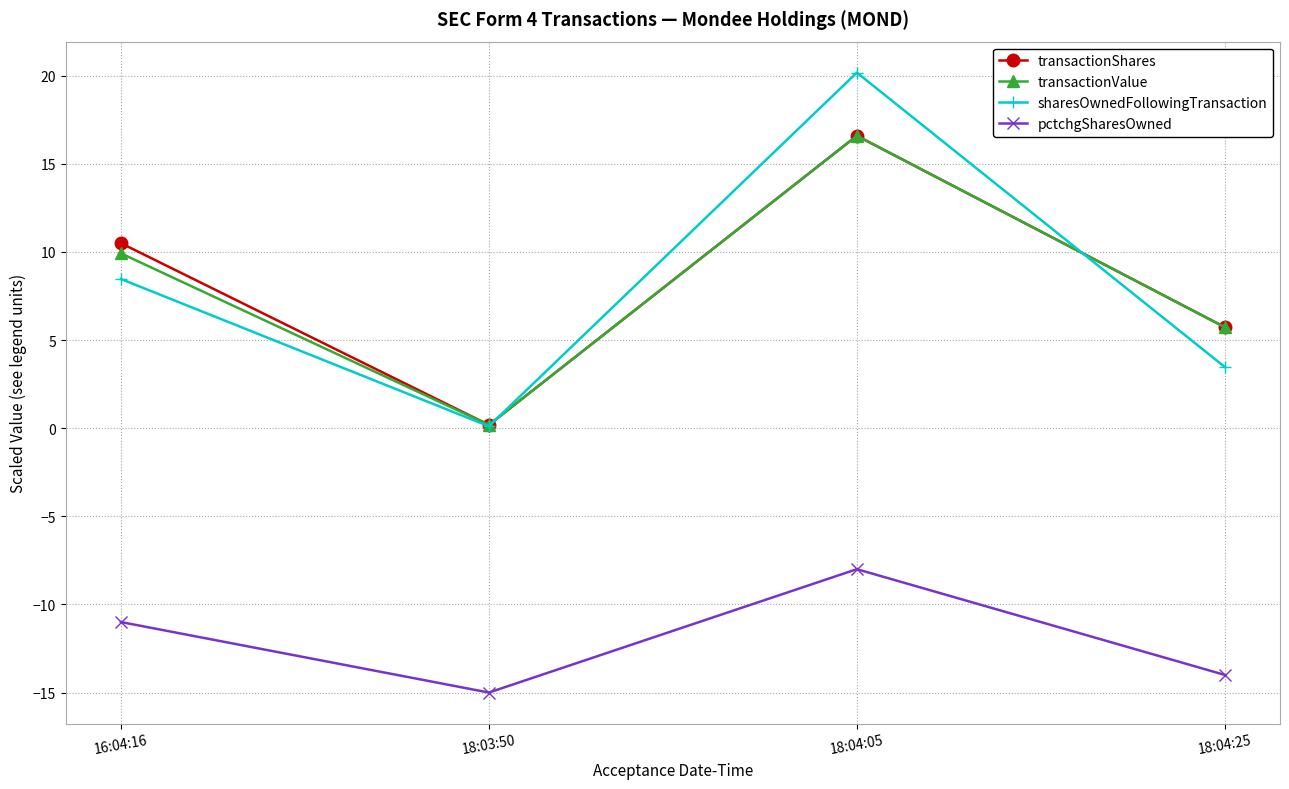

How many data points in pctchgSharesOwned are above -11?

1